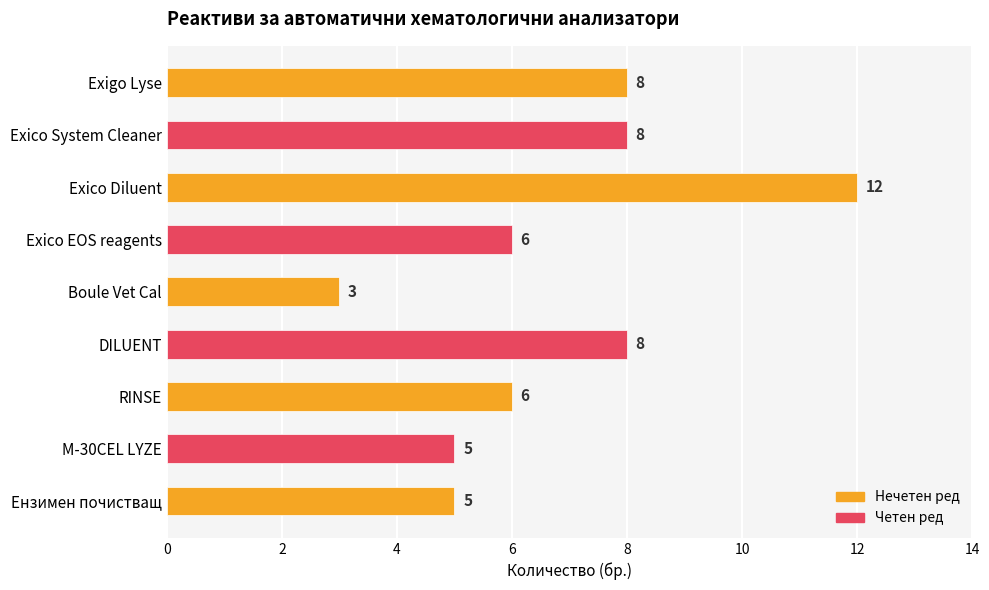

Count the values in the range 5 to 8.

7